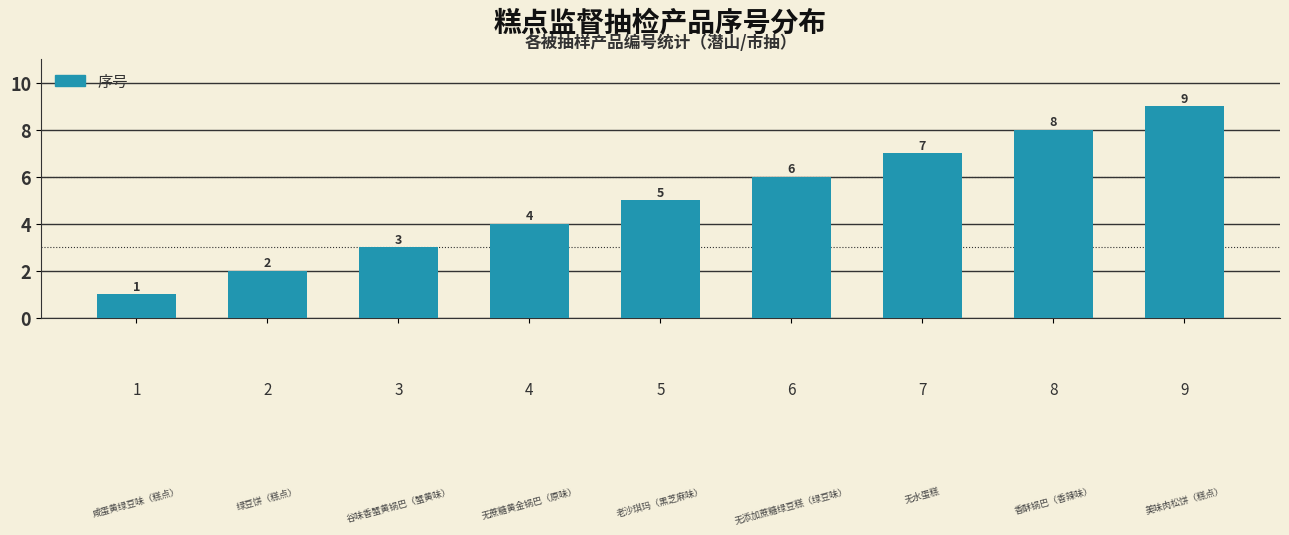

At which label is the value closest to 5?

5